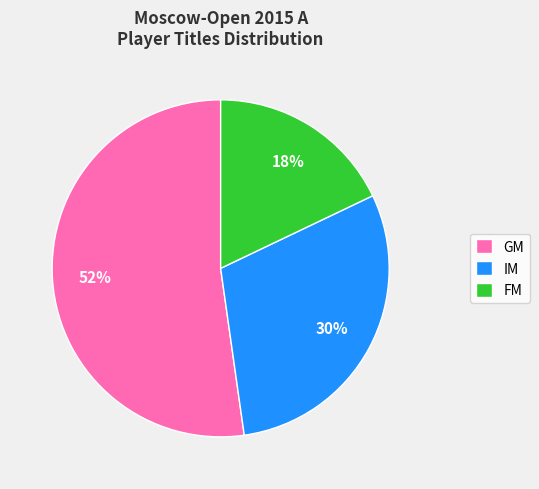

The FM slice represents 13% of the pie. True or false?

False